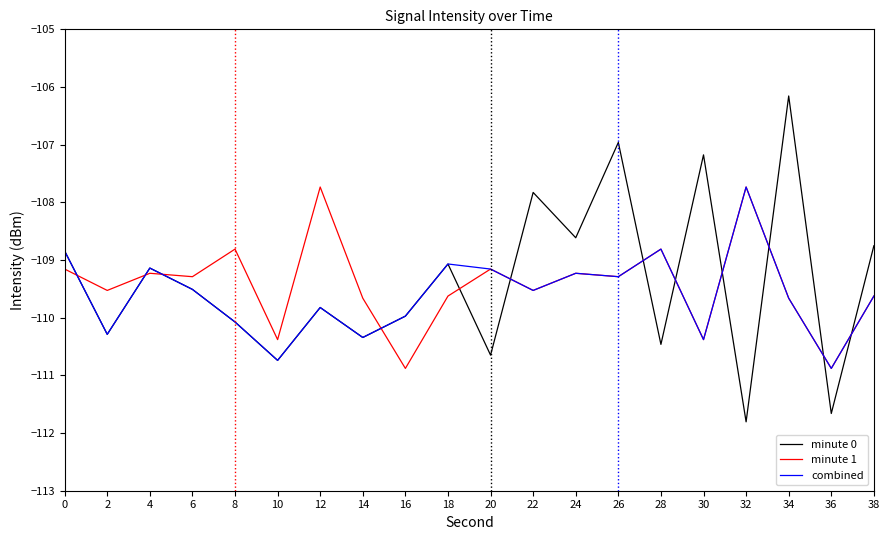

What value does the minute 1 series have at 28?

-108.8